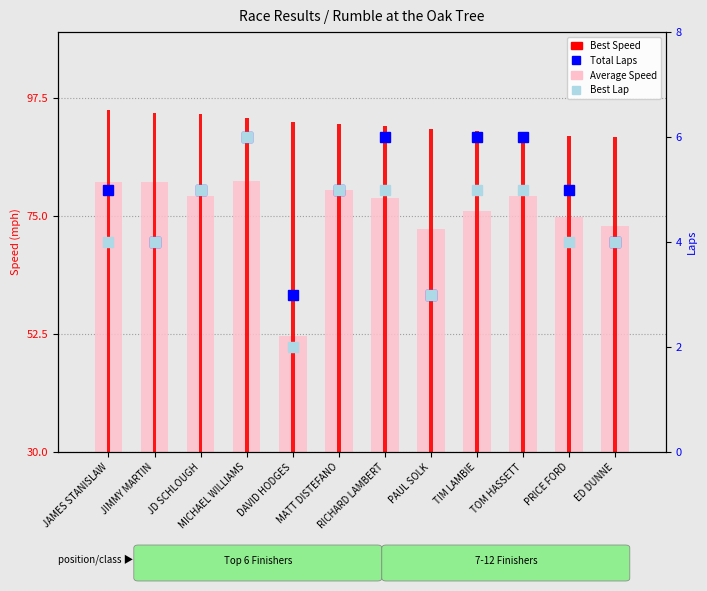

What is the difference between the highest and lowest values at RICHARD LAMBERT?

87.0